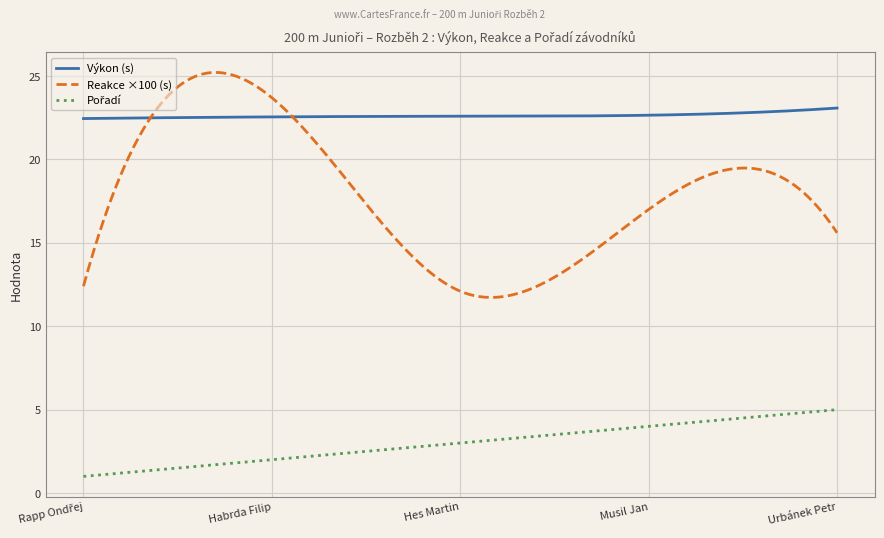

Which series has the largest total across all categories?

Výkon (s)